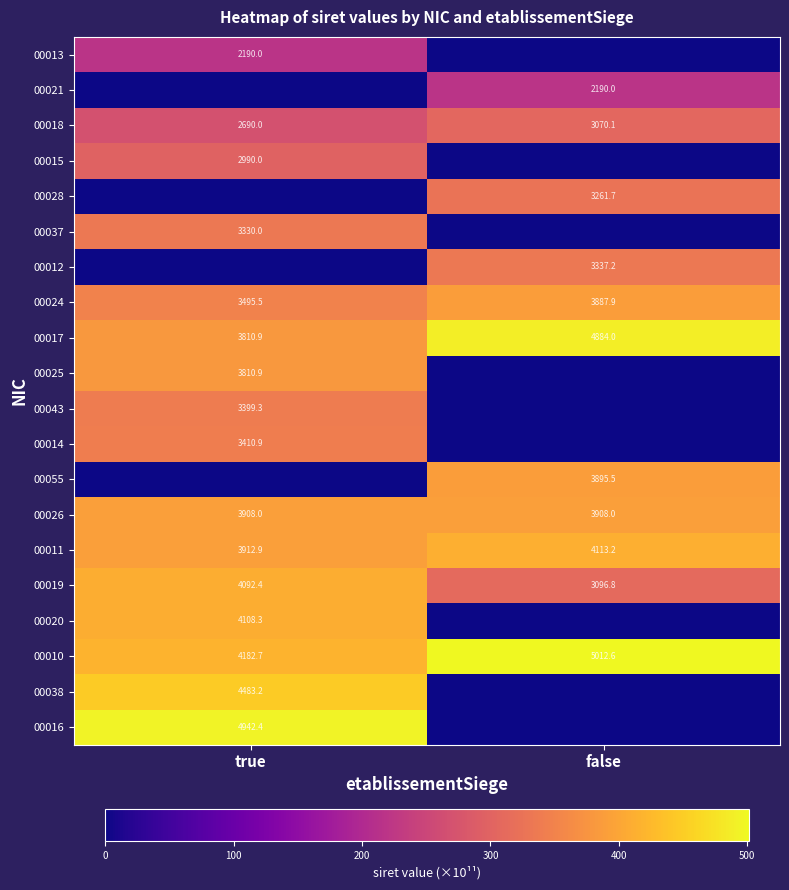

What is the difference between the 00010 values at true and false?

829.9